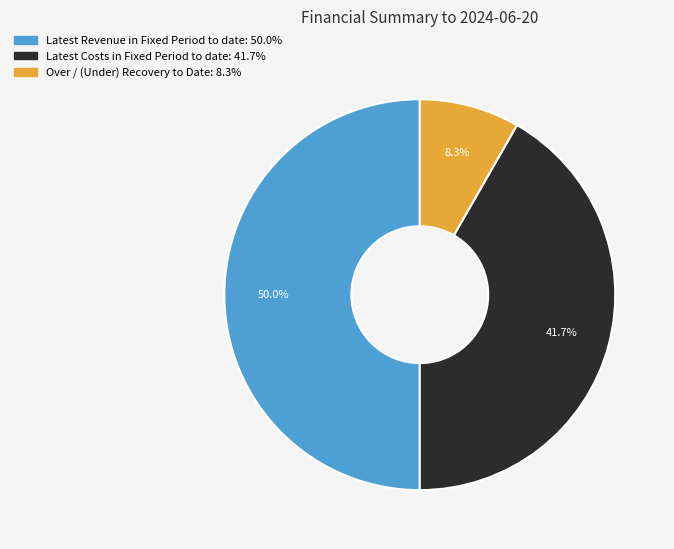

Which has a higher value, Latest Revenue in Fixed Period to date or Over / (Under) Recovery to Date?

Latest Revenue in Fixed Period to date